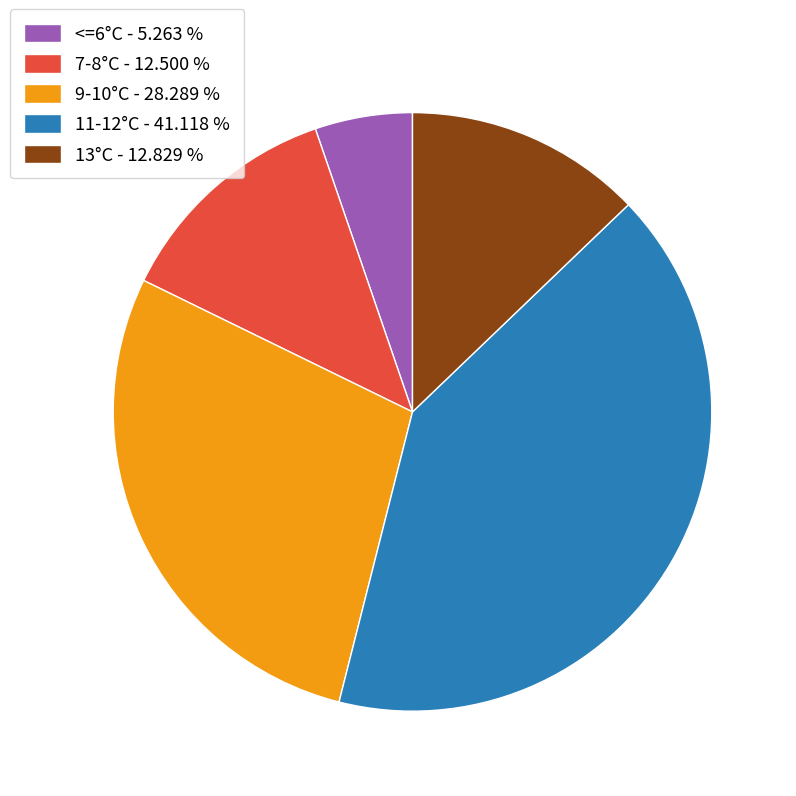

Combined, do 9-10°C - 28.289 % and <=6°C - 5.263 % account for over 50%?

No